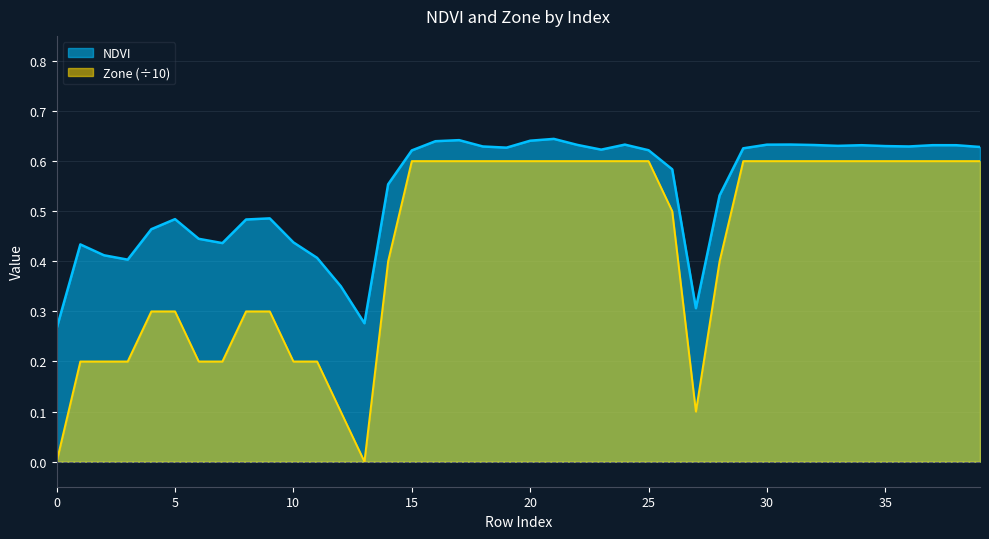

How many Zone values are between 0 and 1?

40